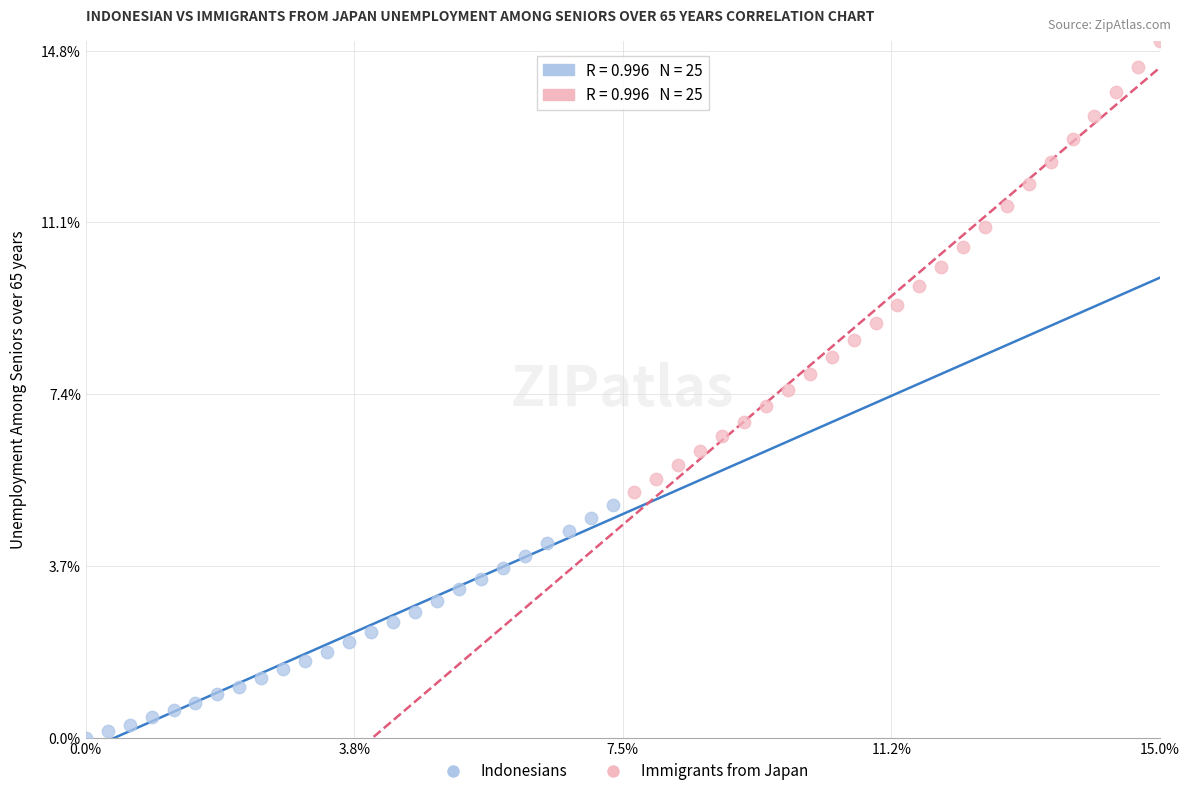

Which series contains the highest Y value?

Immigrants from Japan